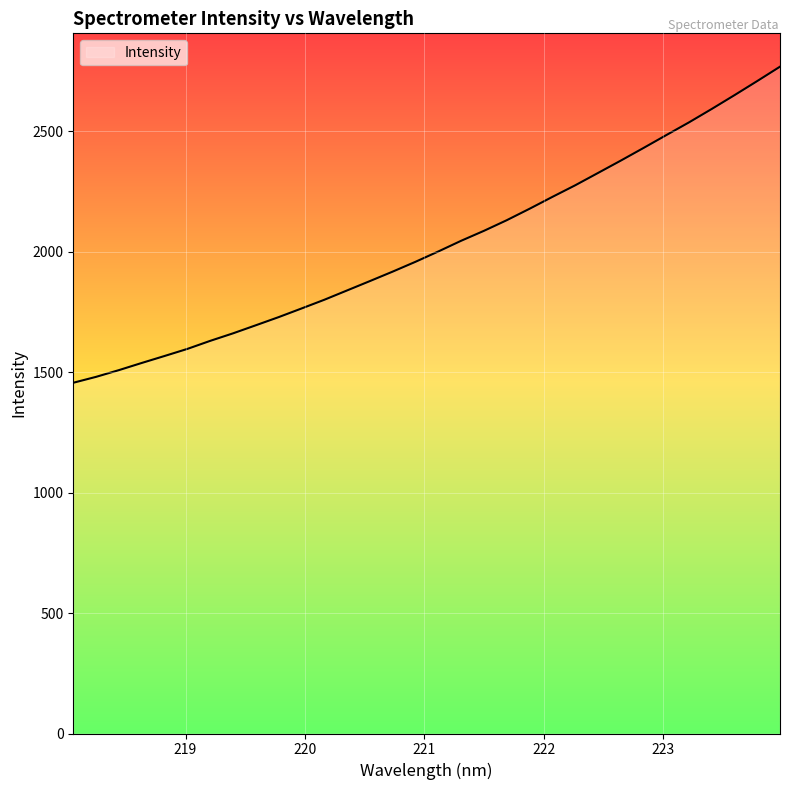

How many values exceed 2000?

16